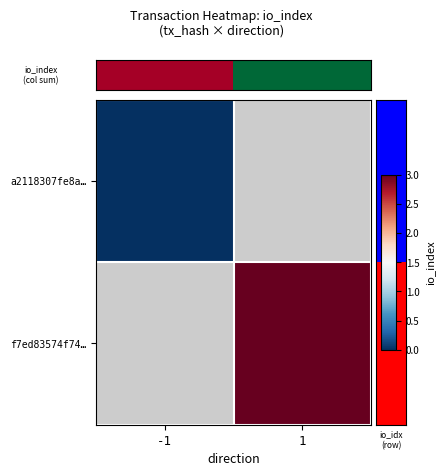

At which category does the chart reach its minimum across all series?

-1